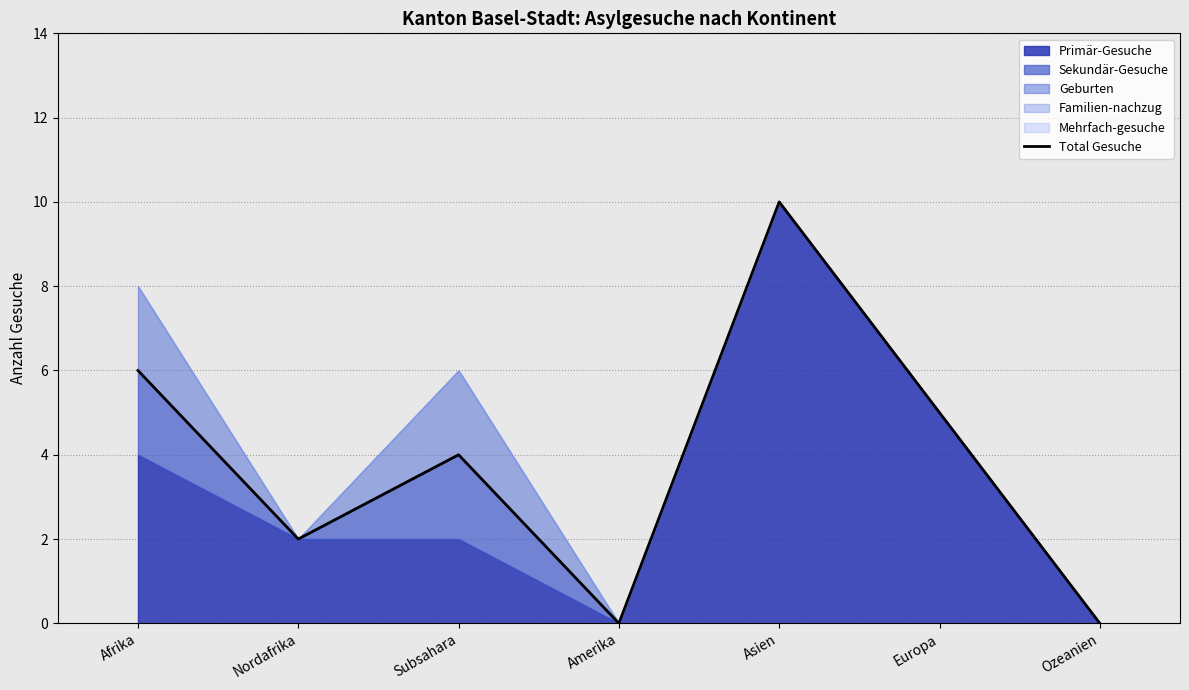

What is the change in value from Subsahara to Amerika?

-4